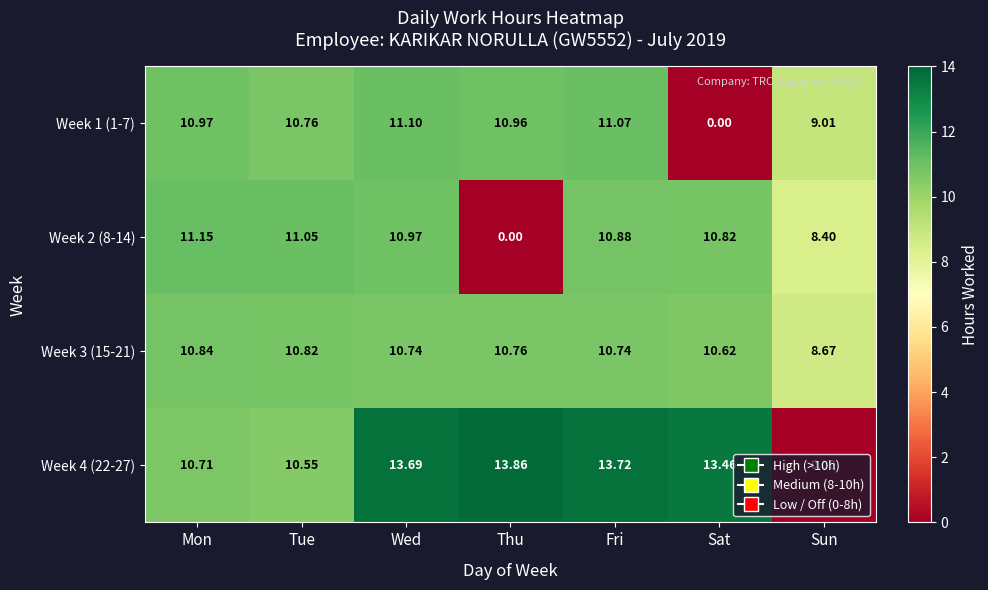

Rank the series at Thu from lowest to highest value.

Week 2 (8-14), Week 3 (15-21), Week 1 (1-7), Week 4 (22-27)